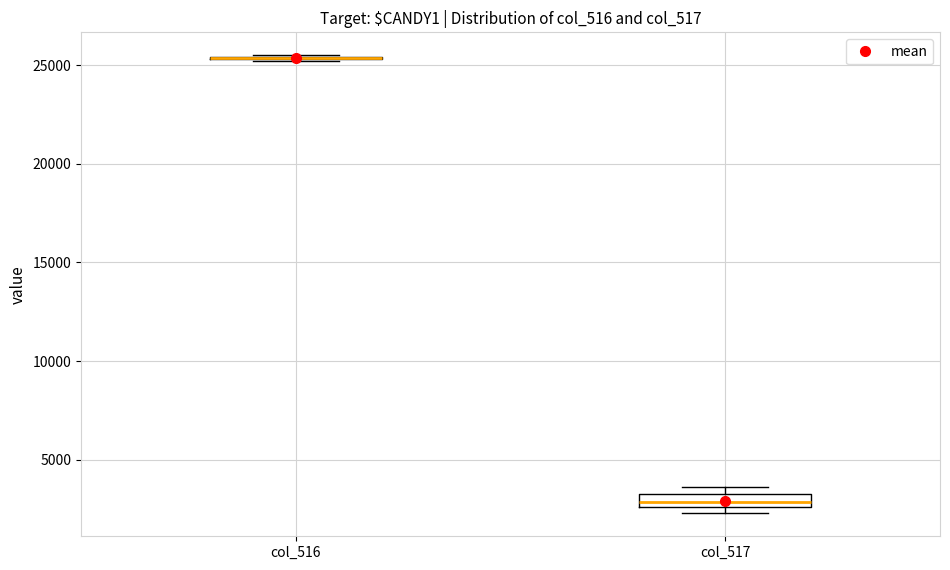

Comparing the boxes themselves (not the whiskers), which one is the tallest?

col_517